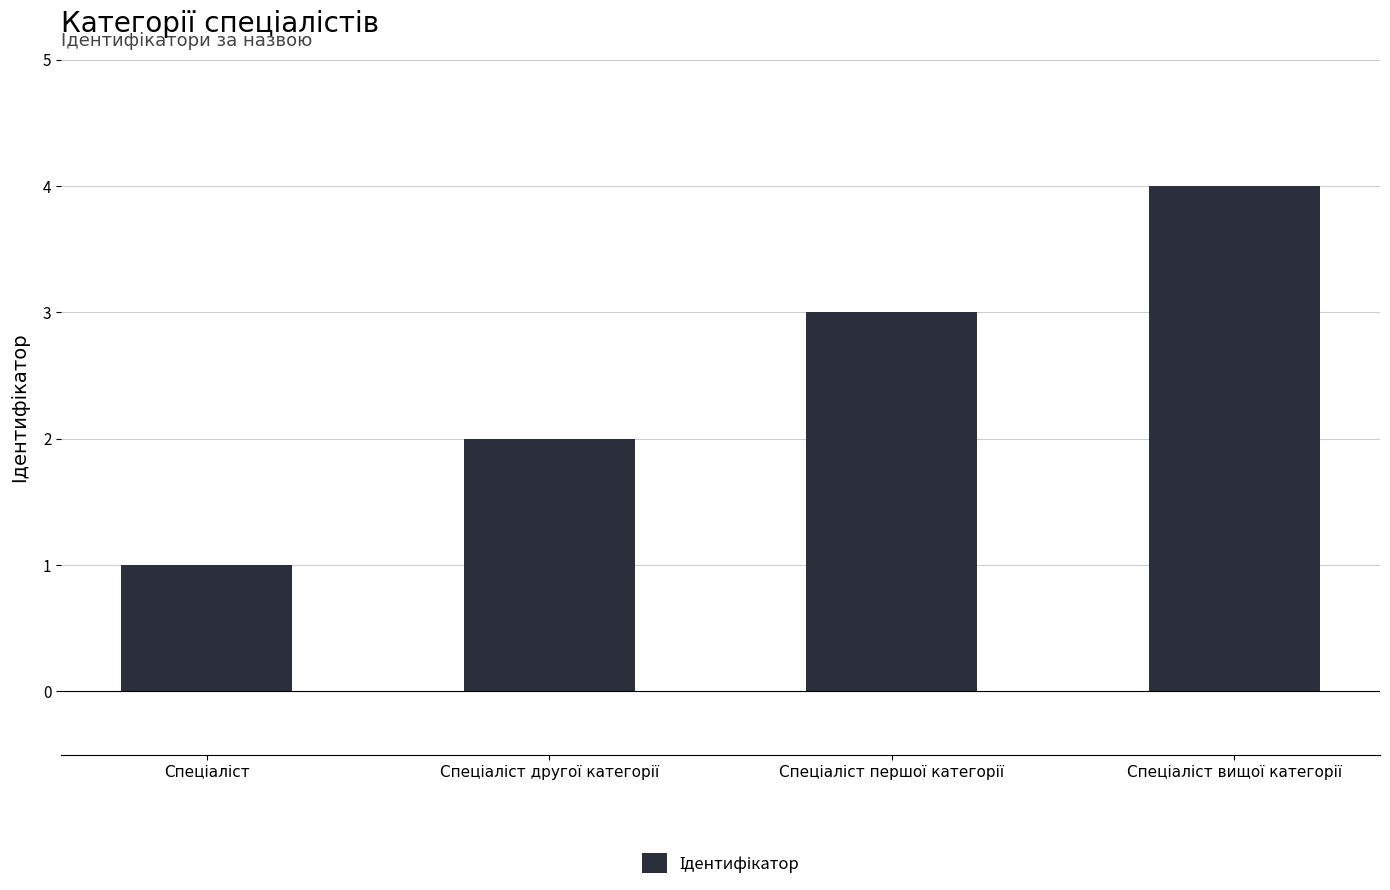

How many values are below 3?

2